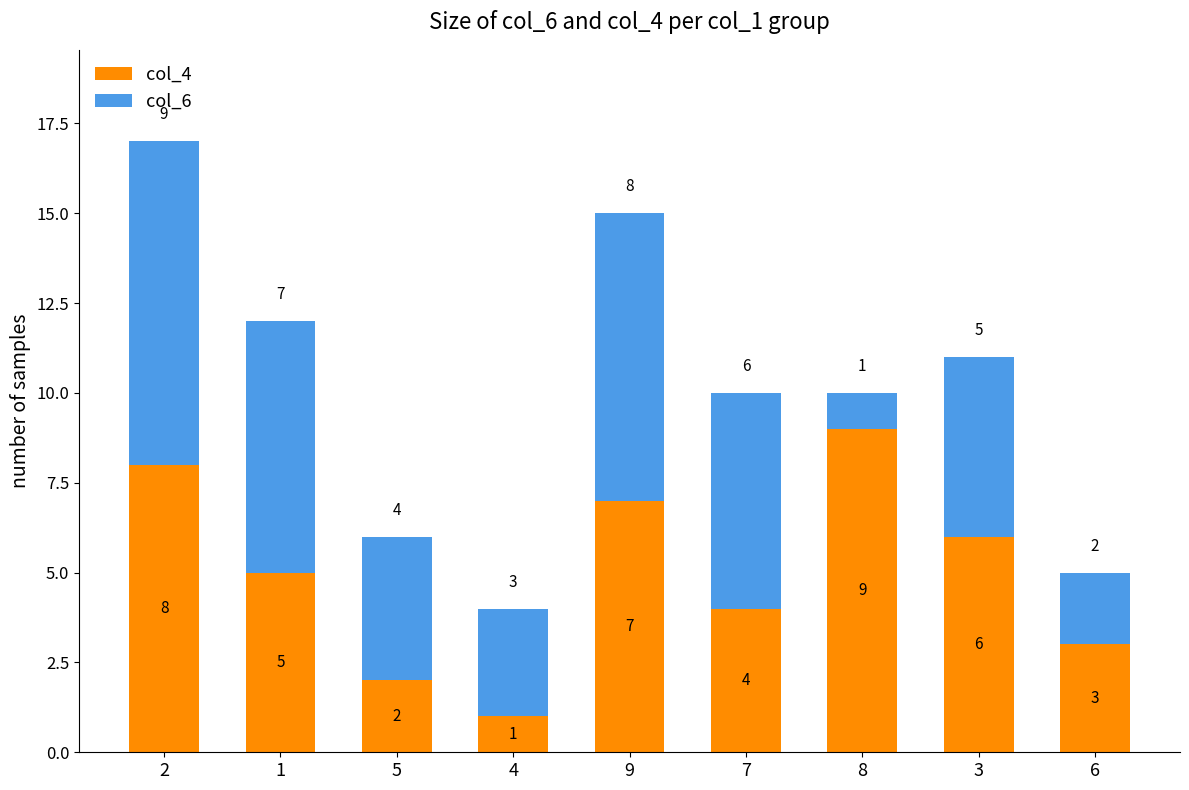

What is the sum of all col_4 values?

45